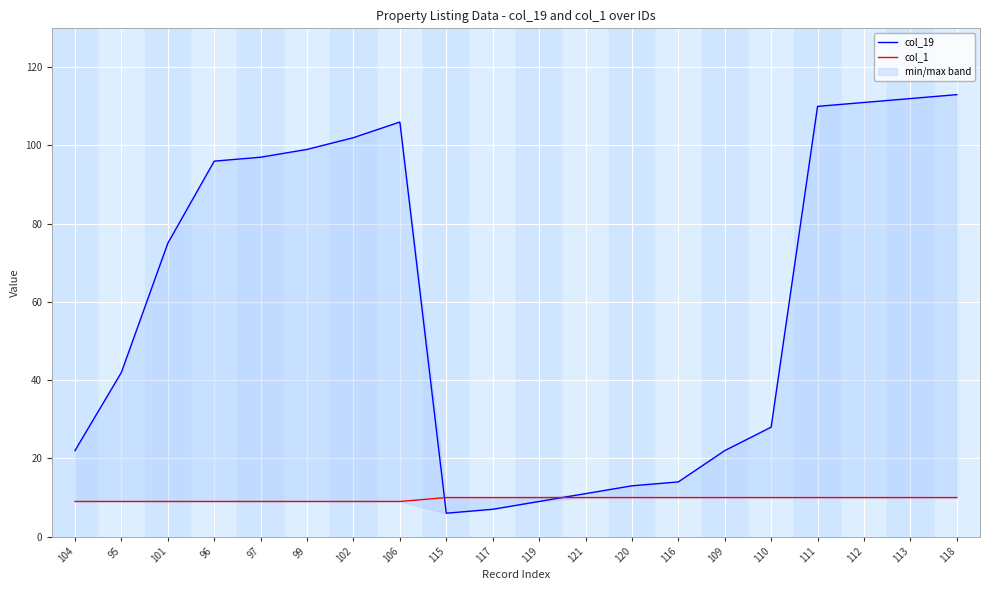

Count the col_1 values in the range 9 to 10.

20